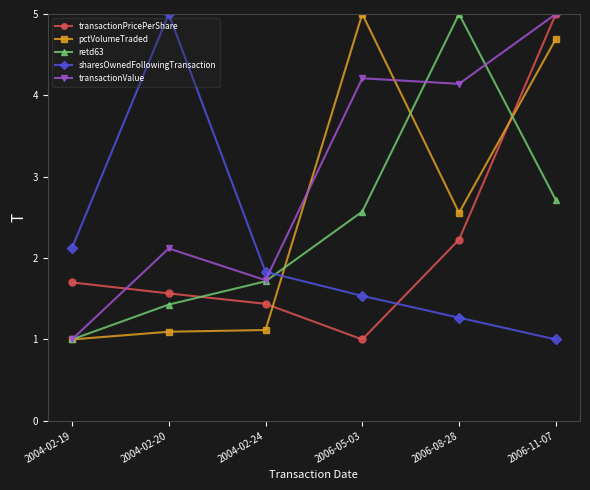

List the labels in order of transactionPricePerShare value, largest first.

2006-11-07, 2006-08-28, 2004-02-19, 2004-02-20, 2004-02-24, 2006-05-03